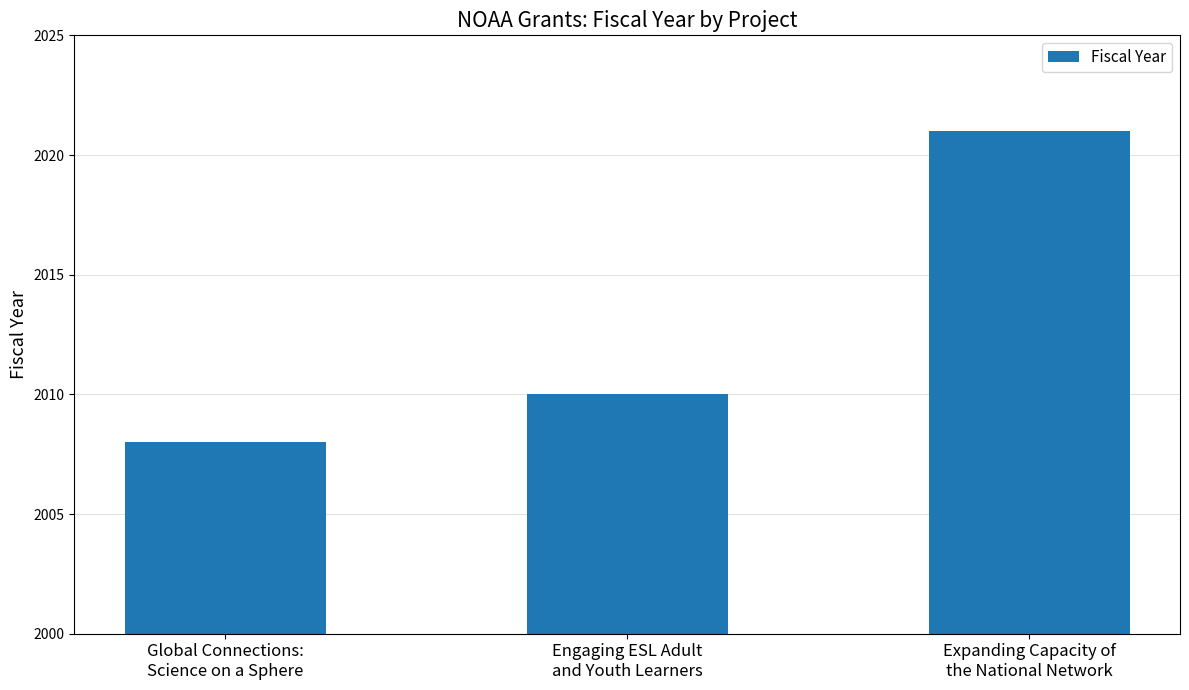

Which label corresponds to the smallest value in the chart?

Global Connections:
Science on a Sphere